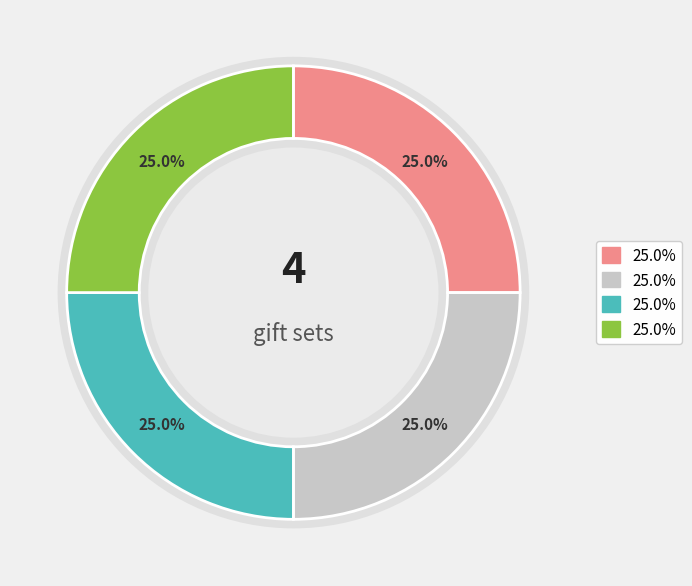

Does Ravenclaw Gift Set represent more than half of the total?

No